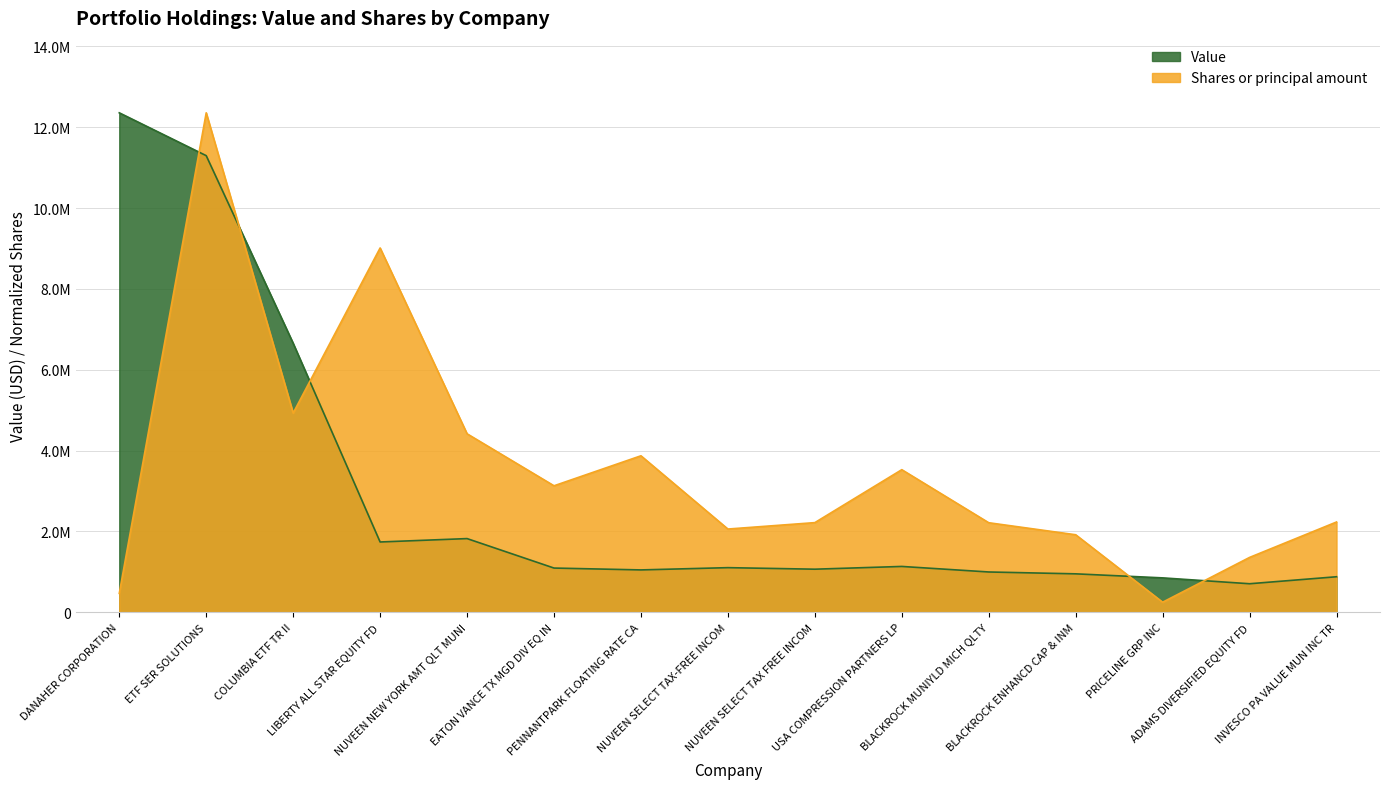

At which category is the sum across all series the highest?

ETF SER SOLUTIONS